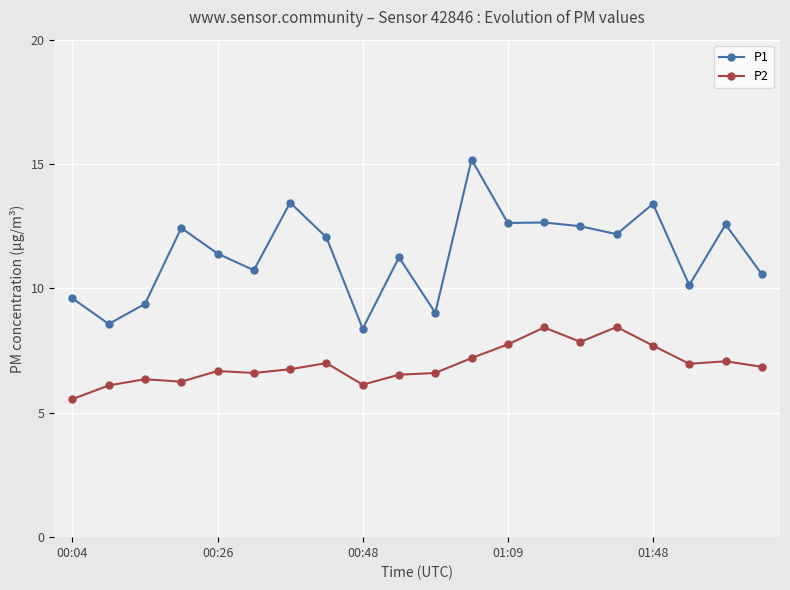

What is the difference between the maximum and minimum values in the P2 series?

2.9